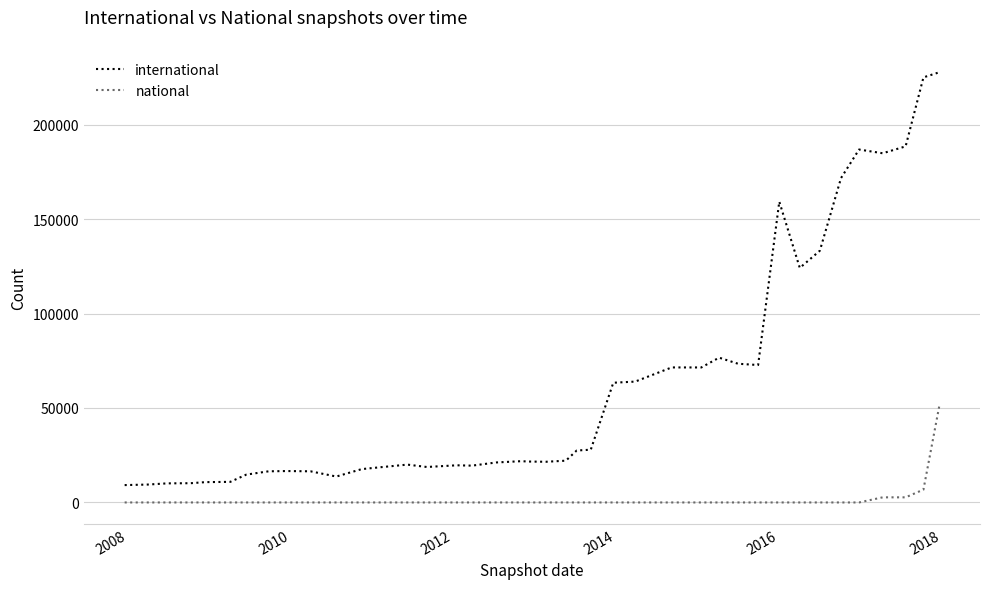

What is the difference between the maximum and minimum values in the national series?

51034